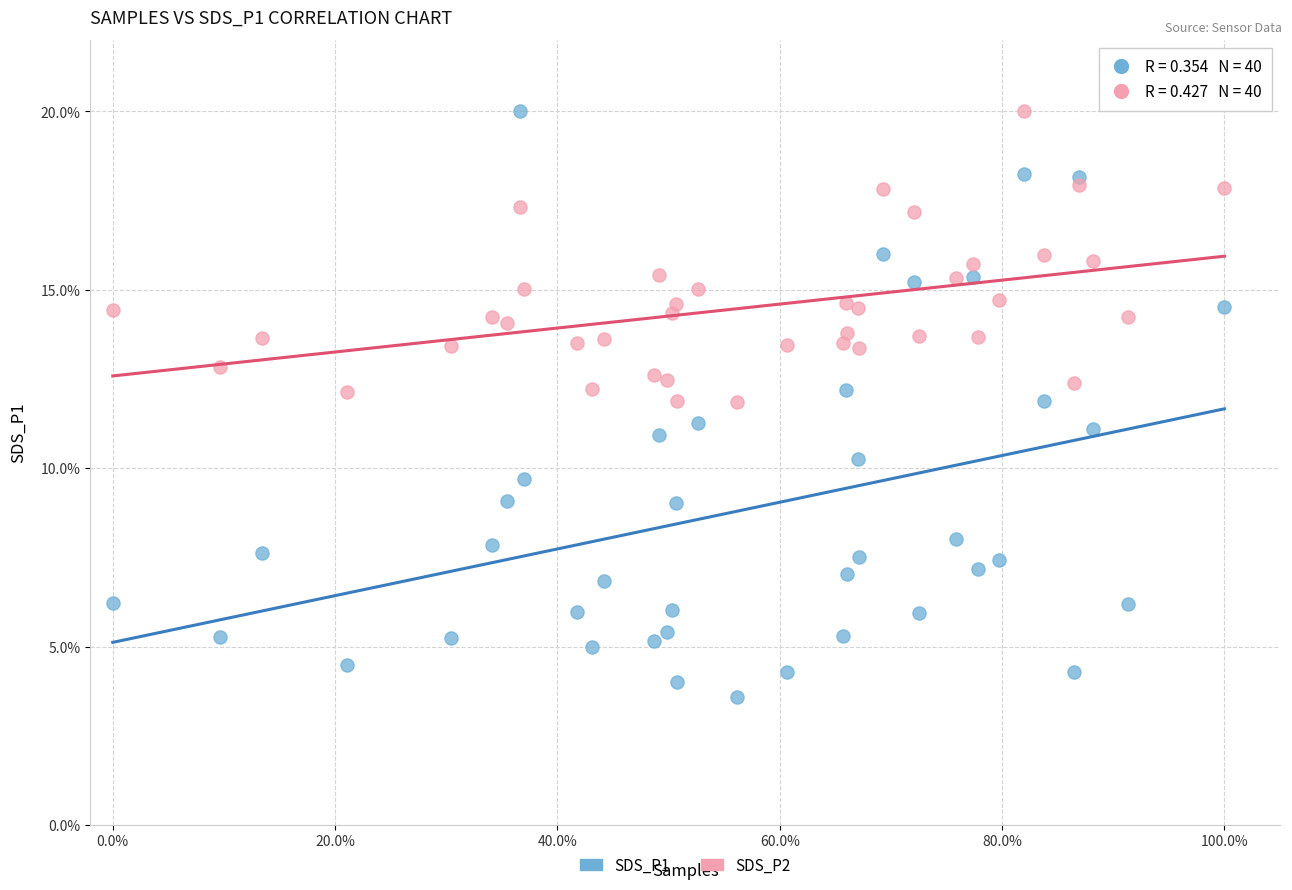

What are all the series names shown in the legend?

SDS_P1, SDS_P2